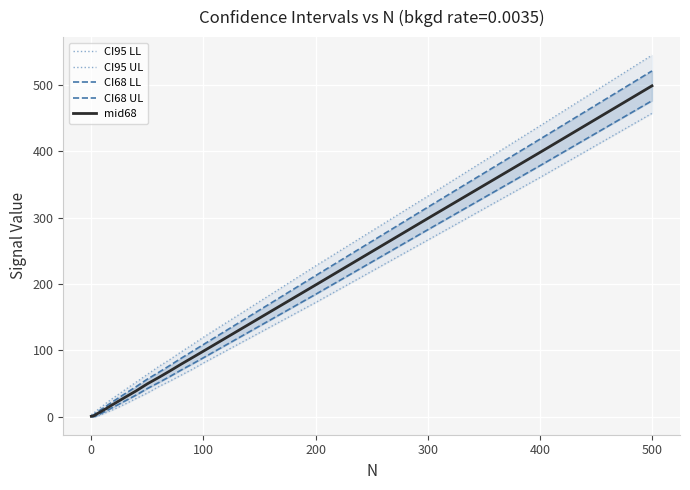

Reading left to right, list all the values displayed in this chart.

CI95 LL: 0.0	0.0	0.0	0.0	0.0	0.4	1.0	1.7	2.2	2.8	3.8	4.2	5.0	6.0	6.7	7.2	8.1	8.8	9.8	10.2	10.9	18.8	27.4	35.6	45.1	53.5	62.4	71.3	80.9	171.9	266.0	360.2	456.9
CI95 UL: 2.9	4.0	5.2	6.5	7.9	9.3	10.8	12.4	13.5	14.7	16.3	17.2	18.4	20.0	21.4	22.4	23.8	25.0	26.3	27.5	28.6	40.4	52.0	63.6	75.4	86.0	97.4	108.4	119.6	227.1	332.1	438.0	544.6
CI68 LL: 0.0	0.0	0.0	0.4	1.1	1.8	2.6	3.4	4.2	5.0	5.8	6.6	7.6	8.2	9.1	10.3	11.0	11.9	13.0	13.7	14.5	23.6	32.5	42.4	51.2	60.4	70.1	79.3	88.8	184.3	281.6	378.0	476.0
CI68 UL: 1.1	1.7	2.5	3.7	5.1	6.3	7.6	8.8	10.0	11.0	12.2	13.3	14.5	15.4	16.6	18.0	19.0	20.2	21.3	22.5	23.6	34.5	45.2	56.6	66.6	77.1	87.8	98.3	108.7	212.5	315.5	418.0	520.9
mid68: 0.6	0.8	1.2	2.0	3.1	4.0	5.1	6.1	7.1	8.0	9.0	10.0	11.1	11.8	12.8	14.1	15.0	16.0	17.1	18.1	19.0	29.0	38.9	49.5	58.9	68.8	79.0	88.8	98.7	198.4	298.5	398.0	498.4